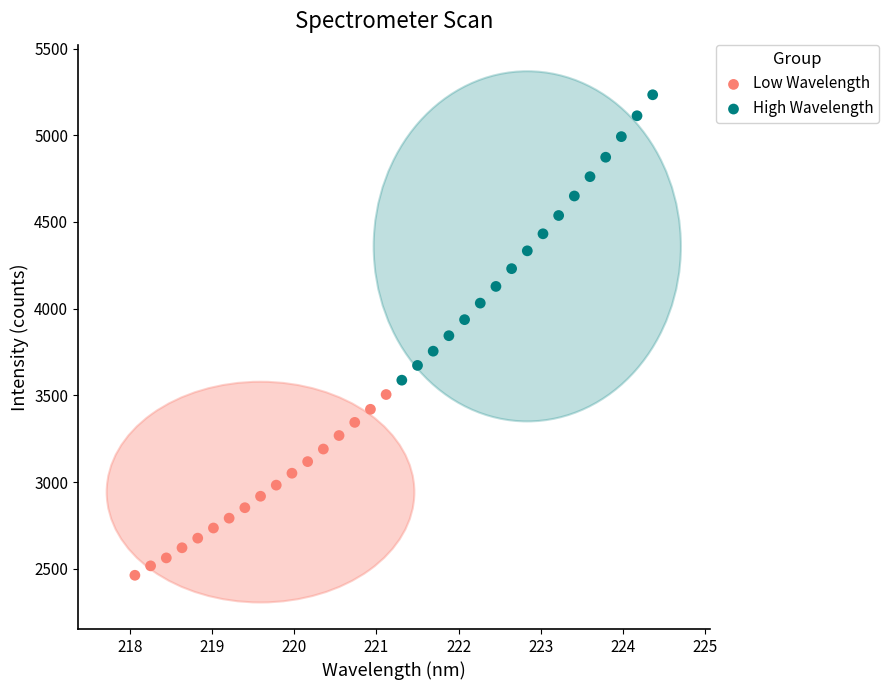

Which series contains the highest Y value?

High Wavelength